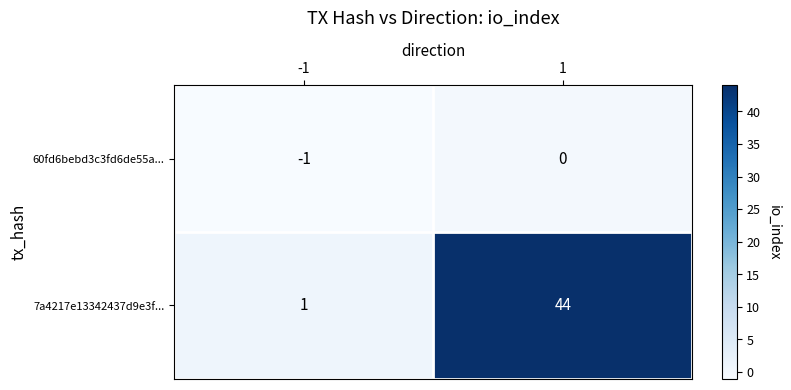

Which series has the widest spread of values?

7a4217e13342437d9e3f...